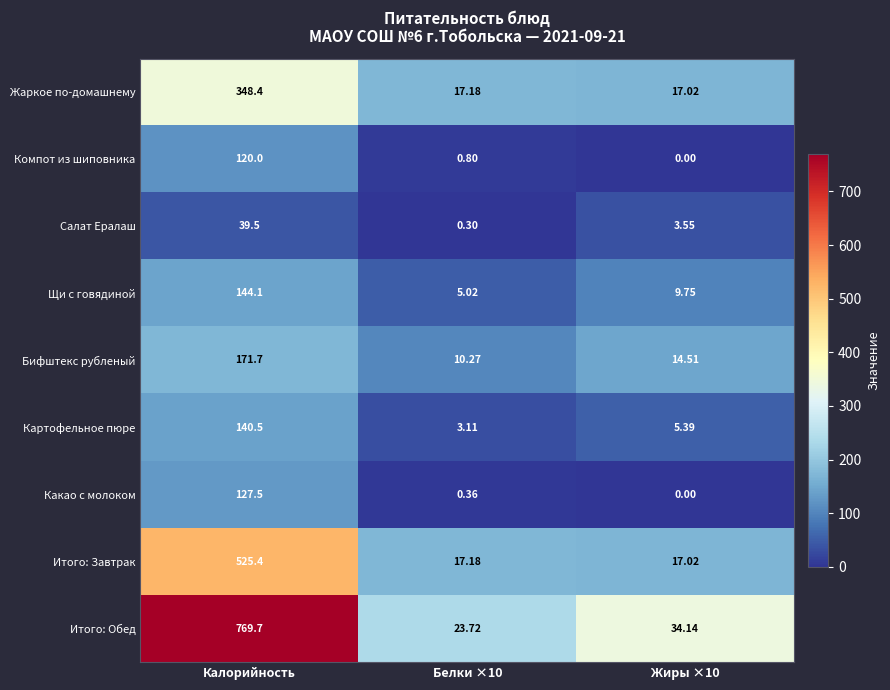

Which series has the largest total across all categories?

Итого: Обед